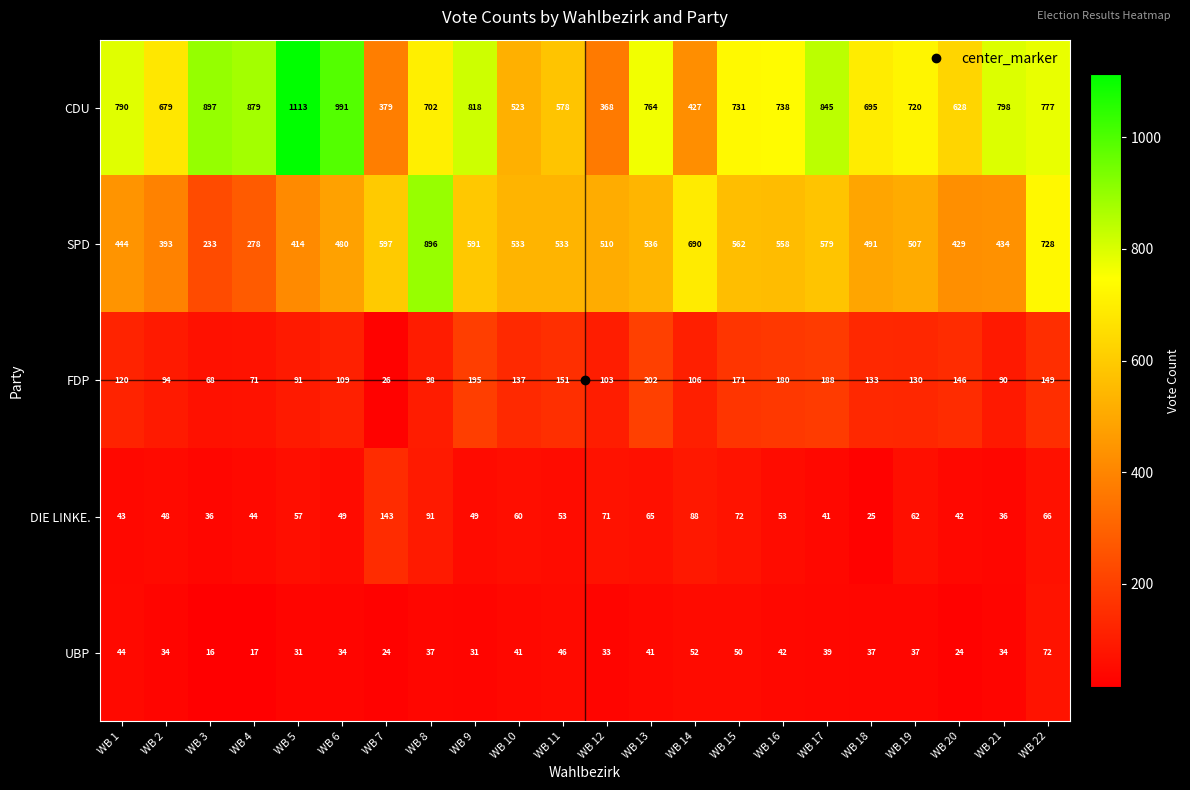

Where is FDP nearest to the value 114?

WB 6